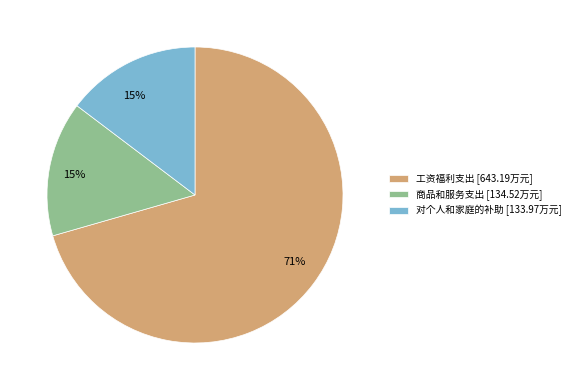

Approximately how many times larger is the value at 对个人和家庭的补助 [133.97万元] compared to 商品和服务支出 [134.52万元]?

1.0